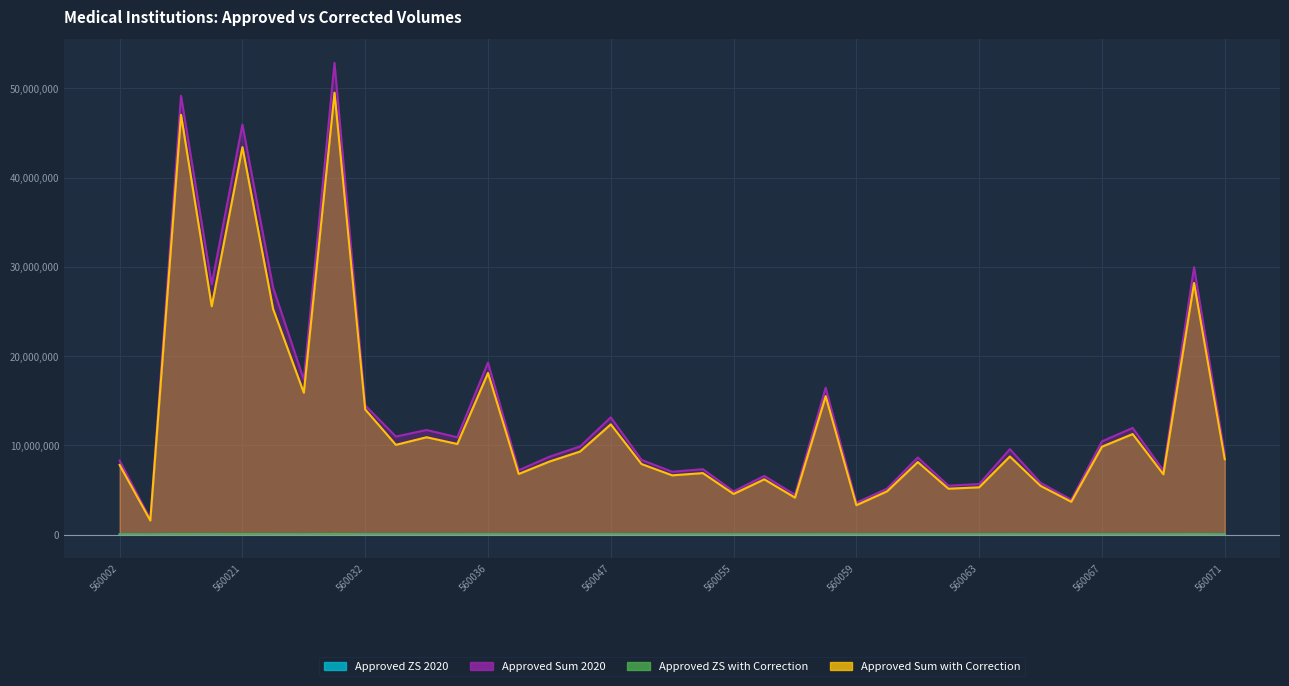

True or false: Approved ZS with Correction and Approved Sum 2020 cross at least once.

False